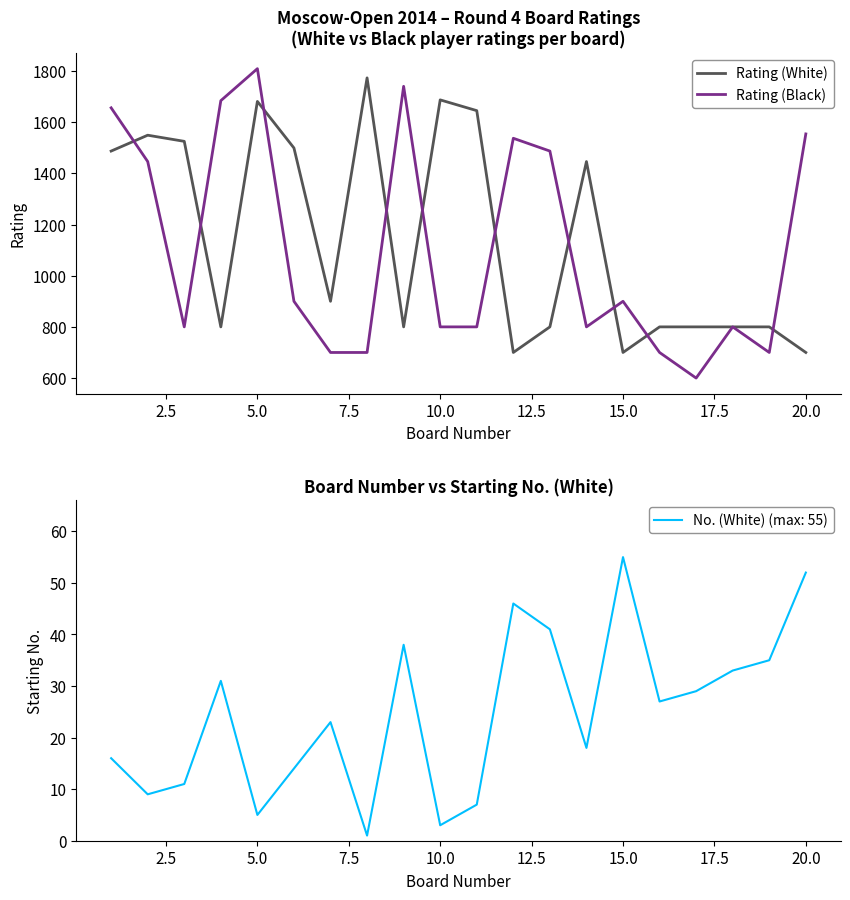

How many values in the Rating (Black) series exceed 900?

8